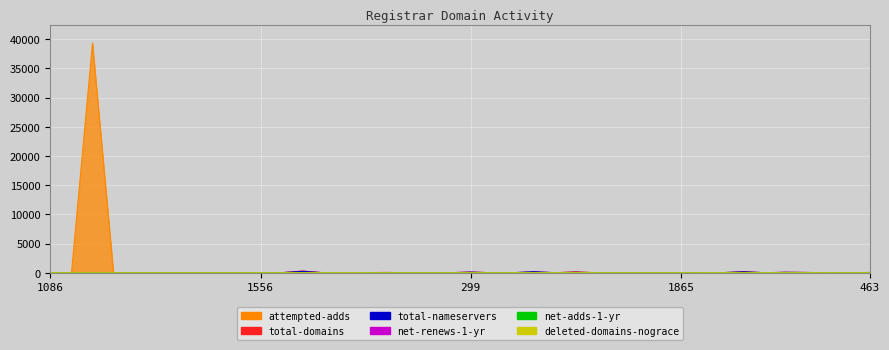

What is the total value across all series at 472?

158